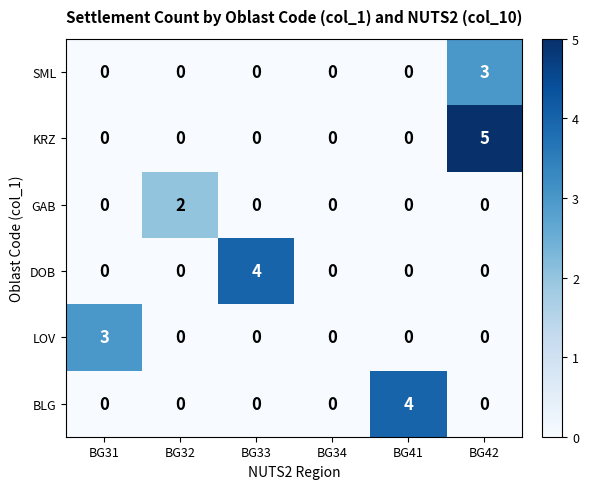

Is it true that GAB equals 2 at BG32?

True